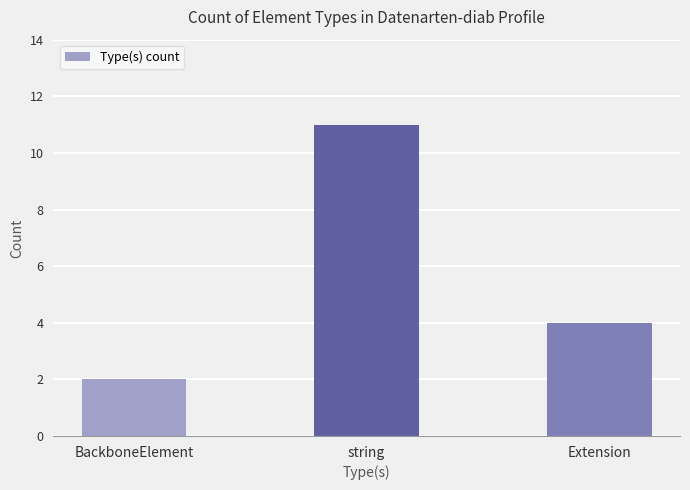

Approximately how many times larger is the value at string compared to BackboneElement?

5.5